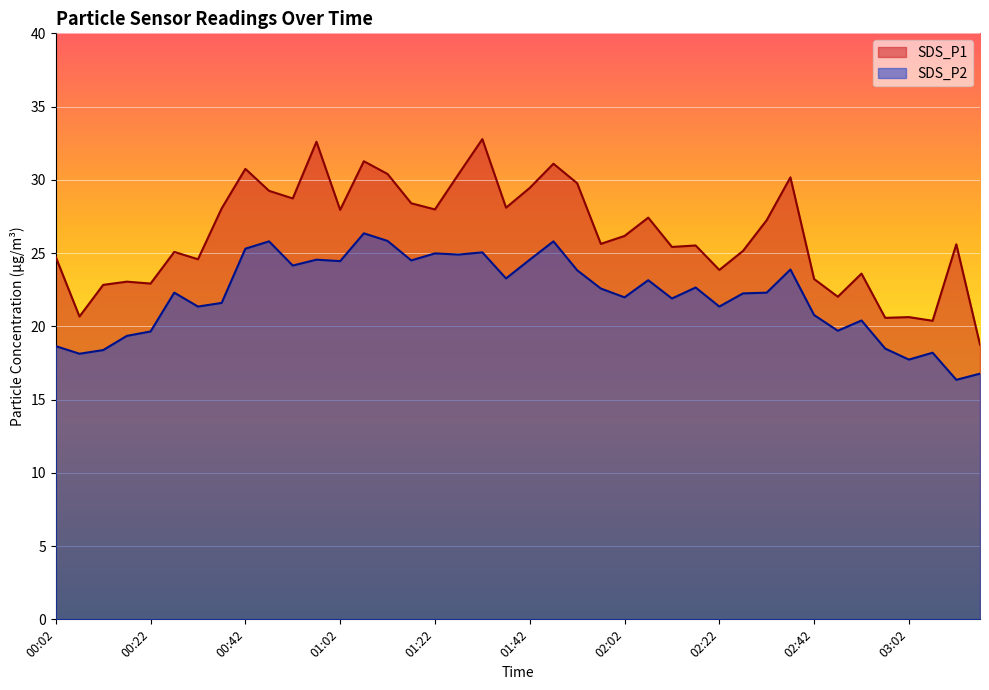

What is the total value across all series at 01:47?

56.9